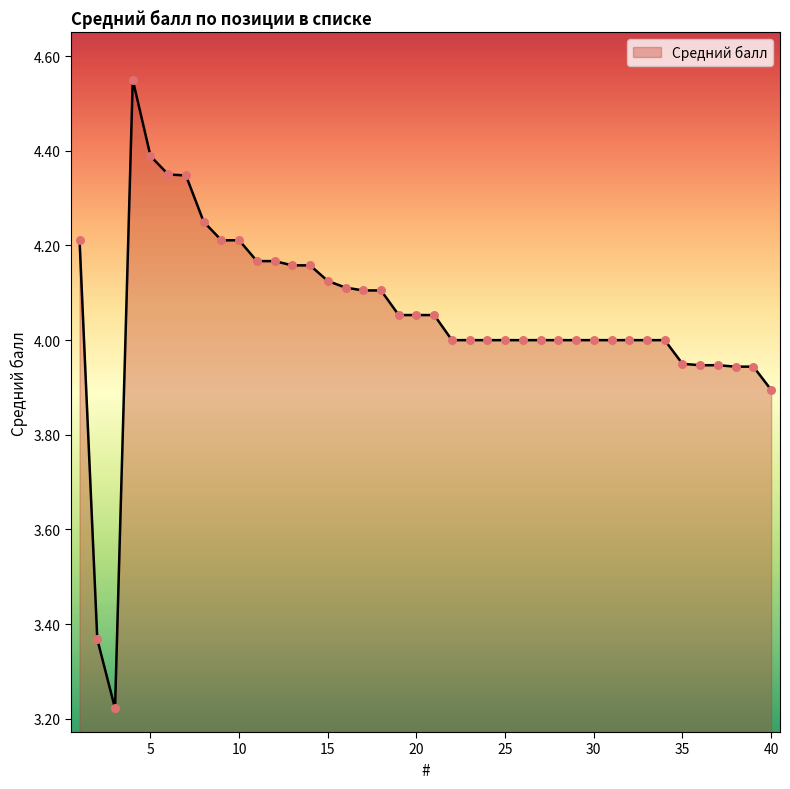

How many lines are shown in the chart?

1